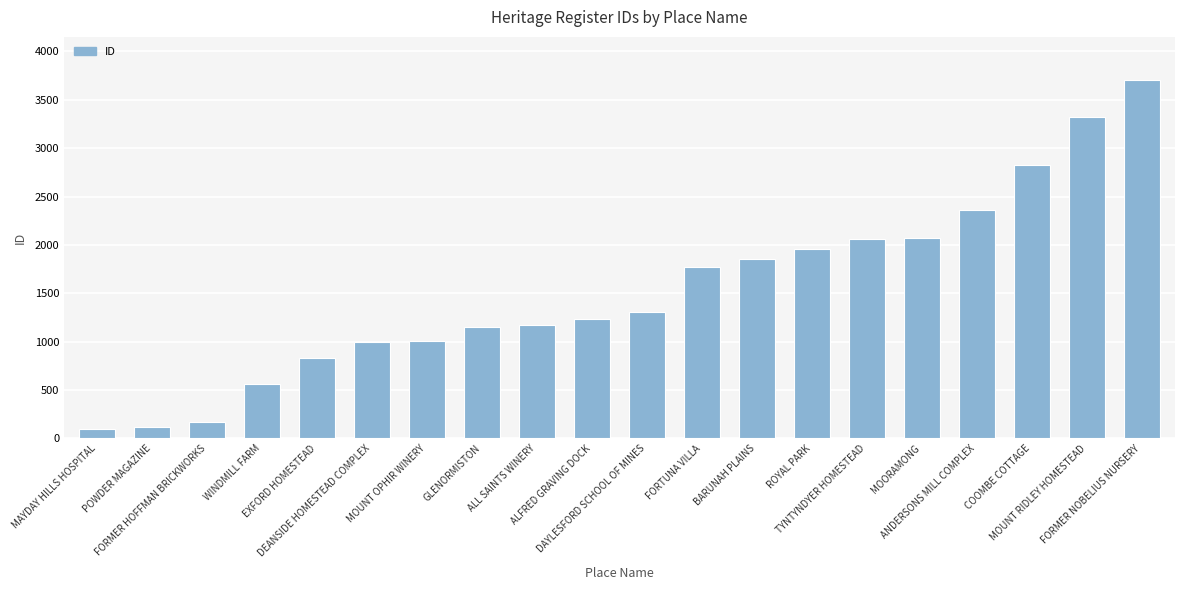

Is it true that the value at COOMBE COTTAGE is 2825?

True